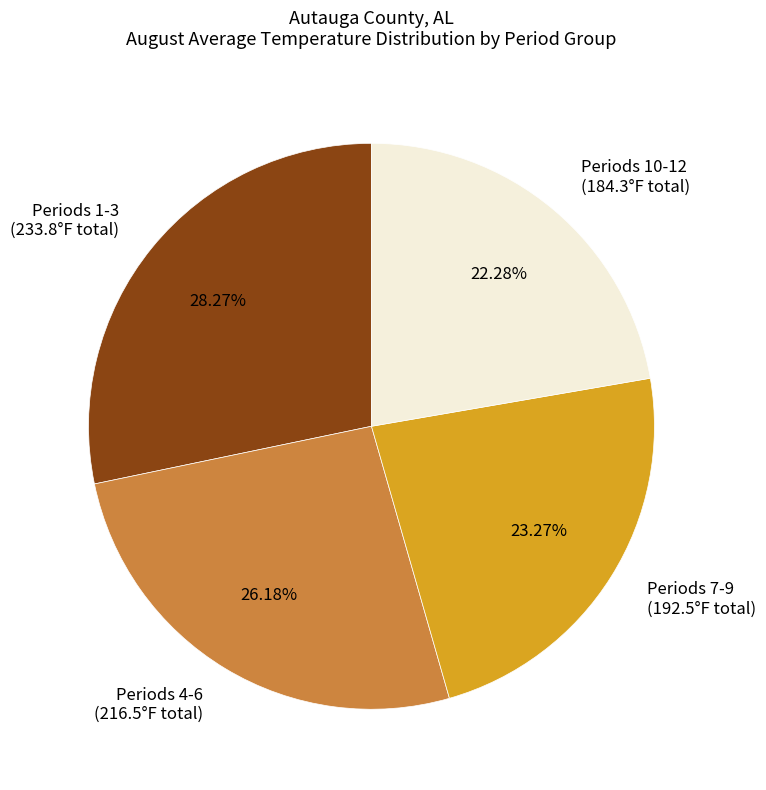

Combined, do Periods 7-9 (192.5°F total) and Periods 4-6 (216.5°F total) account for over 50%?

No